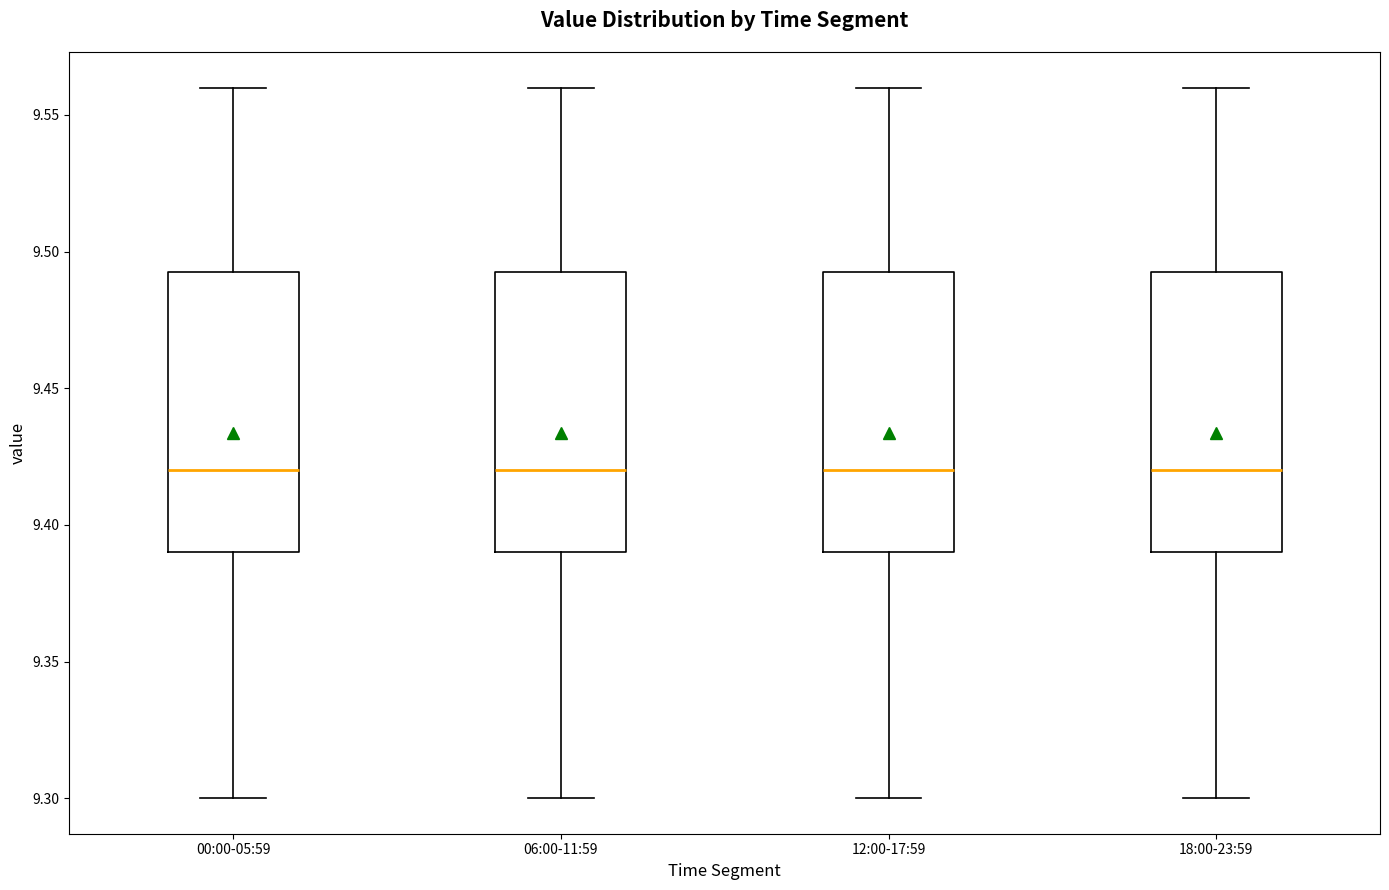

Reading left to right, read every box against the y-axis: the position of its median line, the range the box covers, and the ends of its whiskers. The values are not printed on the chart, so give them approximately, as read against the axis.

00:00-05:59: median 9.420, box 9.390 to 9.495, whiskers 9.300 to 9.560
06:00-11:59: median 9.420, box 9.390 to 9.495, whiskers 9.300 to 9.560
12:00-17:59: median 9.420, box 9.390 to 9.495, whiskers 9.300 to 9.560
18:00-23:59: median 9.420, box 9.390 to 9.495, whiskers 9.300 to 9.560